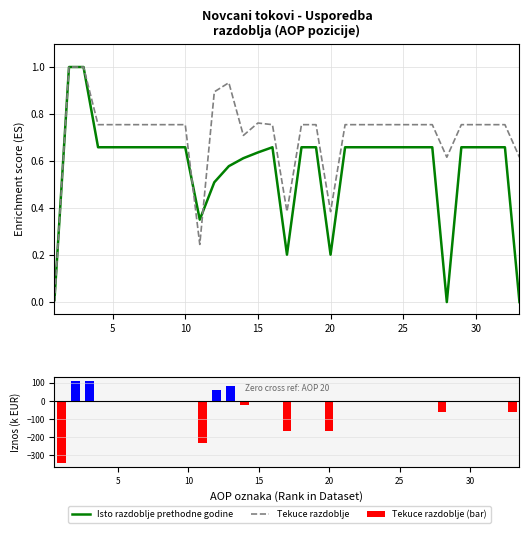

Count the number of categories in the chart.

33